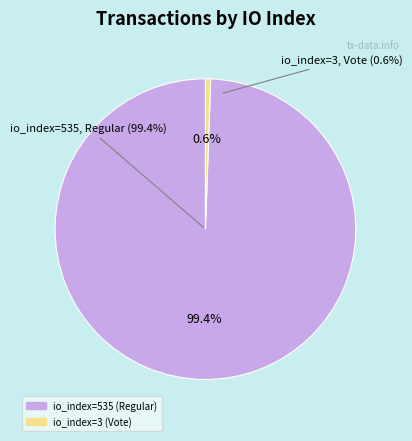

What is the smallest slice in the pie chart?

io_index=3 (Vote)